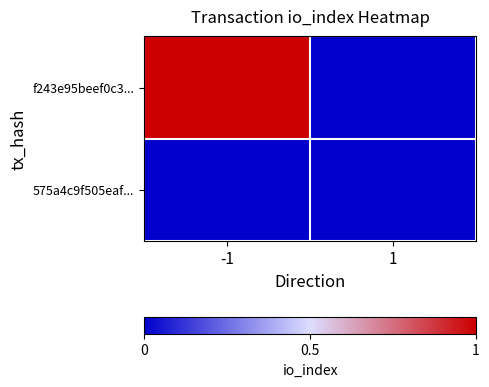

Between -1 and 1, which series saw the biggest shift?

f243e95beef0c3...